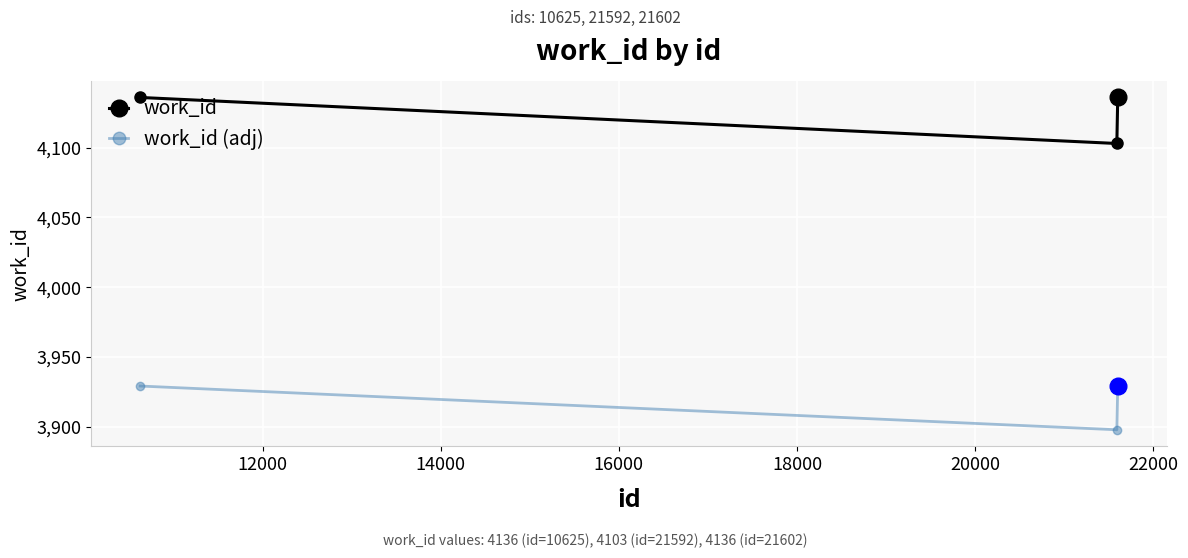

What is the average value of the work_id series?

4125.0